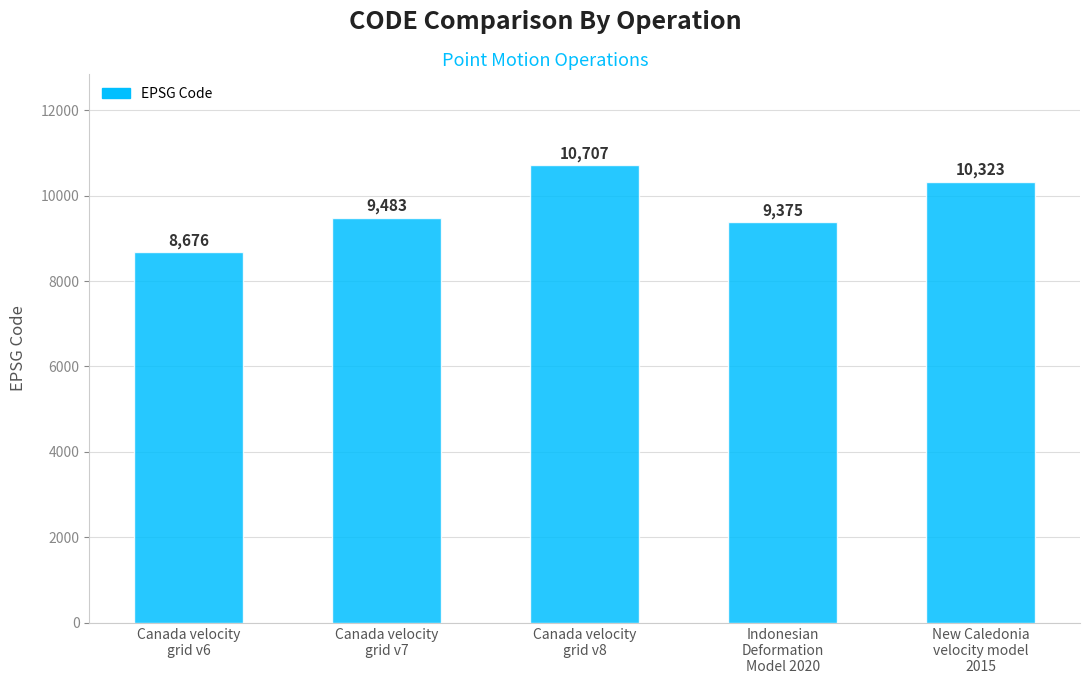

Where is the data nearest to the value 9691?

Canada velocity
grid v7